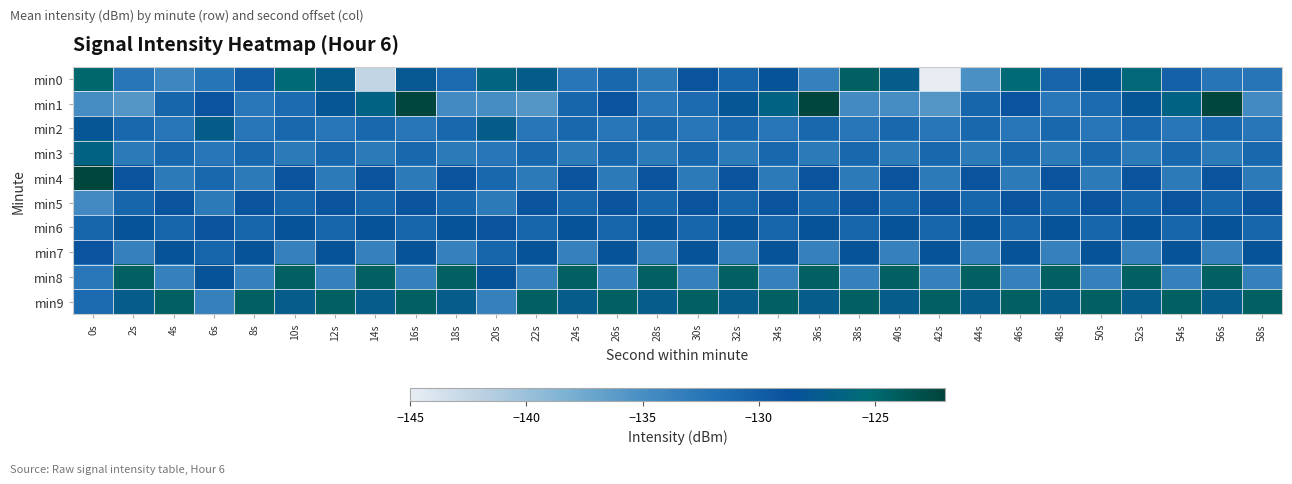

Reading left to right, what are all the values shown in this chart?

min0: 0s=-124.9	2s=-132.4	4s=-134.1	6s=-132.3	8s=-129.9	10s=-125.6	12s=-127.2	14s=-142.3	16s=-127.6	18s=-131.2	20s=-126.2	22s=-127.1	24s=-132.5	26s=-130.8	28s=-132.9	30s=-129.0	32s=-130.6	34s=-128.2	36s=-133.5	38s=-124.3	40s=-127.1	42s=-145.3	44s=-135.2	46s=-125.5	48s=-130.6	50s=-128.1	52s=-125.9	54s=-130.3	56s=-132.3	58s=-132.4
min1: 0s=-134.8	2s=-135.7	4s=-130.7	6s=-128.9	8s=-132.6	10s=-131.3	12s=-128.1	14s=-126.5	16s=-122.3	18s=-134.6	20s=-134.8	22s=-135.7	24s=-130.7	26s=-128.9	28s=-132.6	30s=-131.3	32s=-128.1	34s=-126.5	36s=-122.3	38s=-134.6	40s=-134.8	42s=-135.7	44s=-130.7	46s=-128.9	48s=-132.6	50s=-131.3	52s=-128.1	54s=-126.5	56s=-122.3	58s=-134.6
min2: 0s=-128.1	2s=-130.8	4s=-132.5	6s=-127.1	8s=-132.5	10s=-130.8	12s=-132.5	14s=-130.8	16s=-132.5	18s=-130.8	20s=-127.1	22s=-132.5	24s=-130.8	26s=-132.5	28s=-130.8	30s=-132.5	32s=-130.8	34s=-132.5	36s=-130.8	38s=-132.5	40s=-130.8	42s=-132.5	44s=-130.8	46s=-132.5	48s=-130.8	50s=-132.5	52s=-130.8	54s=-132.5	56s=-130.8	58s=-132.5
min3: 0s=-126.5	2s=-132.9	4s=-130.8	6s=-132.5	8s=-130.8	10s=-132.9	12s=-130.8	14s=-132.9	16s=-130.8	18s=-132.9	20s=-132.5	22s=-130.8	24s=-132.9	26s=-130.8	28s=-132.9	30s=-130.8	32s=-132.9	34s=-130.8	36s=-132.9	38s=-130.8	40s=-132.9	42s=-130.8	44s=-132.9	46s=-130.8	48s=-132.9	50s=-130.8	52s=-132.9	54s=-130.8	56s=-132.9	58s=-130.8
min4: 0s=-122.3	2s=-129.0	4s=-132.9	6s=-130.8	8s=-132.9	10s=-129.0	12s=-132.9	14s=-129.0	16s=-132.9	18s=-129.0	20s=-130.8	22s=-132.9	24s=-129.0	26s=-132.9	28s=-129.0	30s=-132.9	32s=-129.0	34s=-132.9	36s=-129.0	38s=-132.9	40s=-129.0	42s=-132.9	44s=-129.0	46s=-132.9	48s=-129.0	50s=-132.9	52s=-129.0	54s=-132.9	56s=-129.0	58s=-132.9
min5: 0s=-134.6	2s=-130.6	4s=-129.0	6s=-132.9	8s=-129.0	10s=-130.6	12s=-129.0	14s=-130.6	16s=-129.0	18s=-130.6	20s=-132.9	22s=-129.0	24s=-130.6	26s=-129.0	28s=-130.6	30s=-129.0	32s=-130.6	34s=-129.0	36s=-130.6	38s=-129.0	40s=-130.6	42s=-129.0	44s=-130.6	46s=-129.0	48s=-130.6	50s=-129.0	52s=-130.6	54s=-129.0	56s=-130.6	58s=-129.0
min6: 0s=-130.7	2s=-128.2	4s=-130.6	6s=-129.0	8s=-130.6	10s=-128.2	12s=-130.6	14s=-128.2	16s=-130.6	18s=-128.2	20s=-129.0	22s=-130.6	24s=-128.2	26s=-130.6	28s=-128.2	30s=-130.6	32s=-128.2	34s=-130.6	36s=-128.2	38s=-130.6	40s=-128.2	42s=-130.6	44s=-128.2	46s=-130.6	48s=-128.2	50s=-130.6	52s=-128.2	54s=-130.6	56s=-128.2	58s=-130.6
min7: 0s=-128.9	2s=-133.5	4s=-128.2	6s=-130.6	8s=-128.2	10s=-133.5	12s=-128.2	14s=-133.5	16s=-128.2	18s=-133.5	20s=-130.6	22s=-128.2	24s=-133.5	26s=-128.2	28s=-133.5	30s=-128.2	32s=-133.5	34s=-128.2	36s=-133.5	38s=-128.2	40s=-133.5	42s=-128.2	44s=-133.5	46s=-128.2	48s=-133.5	50s=-128.2	52s=-133.5	54s=-128.2	56s=-133.5	58s=-128.2
min8: 0s=-132.6	2s=-124.3	4s=-133.5	6s=-128.2	8s=-133.5	10s=-124.3	12s=-133.5	14s=-124.3	16s=-133.5	18s=-124.3	20s=-128.2	22s=-133.5	24s=-124.3	26s=-133.5	28s=-124.3	30s=-133.5	32s=-124.3	34s=-133.5	36s=-124.3	38s=-133.5	40s=-124.3	42s=-133.5	44s=-124.3	46s=-133.5	48s=-124.3	50s=-133.5	52s=-124.3	54s=-133.5	56s=-124.3	58s=-133.5
min9: 0s=-131.3	2s=-127.1	4s=-124.3	6s=-133.5	8s=-124.3	10s=-127.1	12s=-124.3	14s=-127.1	16s=-124.3	18s=-127.1	20s=-133.5	22s=-124.3	24s=-127.1	26s=-124.3	28s=-127.1	30s=-124.3	32s=-127.1	34s=-124.3	36s=-127.1	38s=-124.3	40s=-127.1	42s=-124.3	44s=-127.1	46s=-124.3	48s=-127.1	50s=-124.3	52s=-127.1	54s=-124.3	56s=-127.1	58s=-124.3